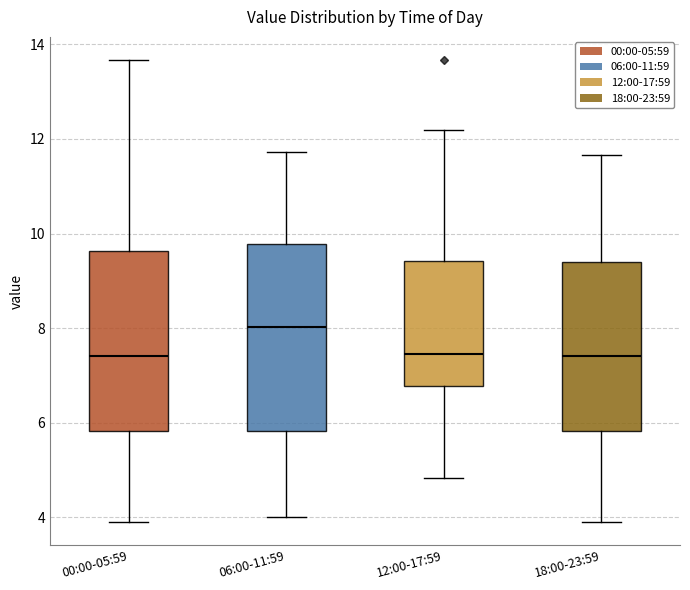

Which box has the highest median line?

06:00-11:59